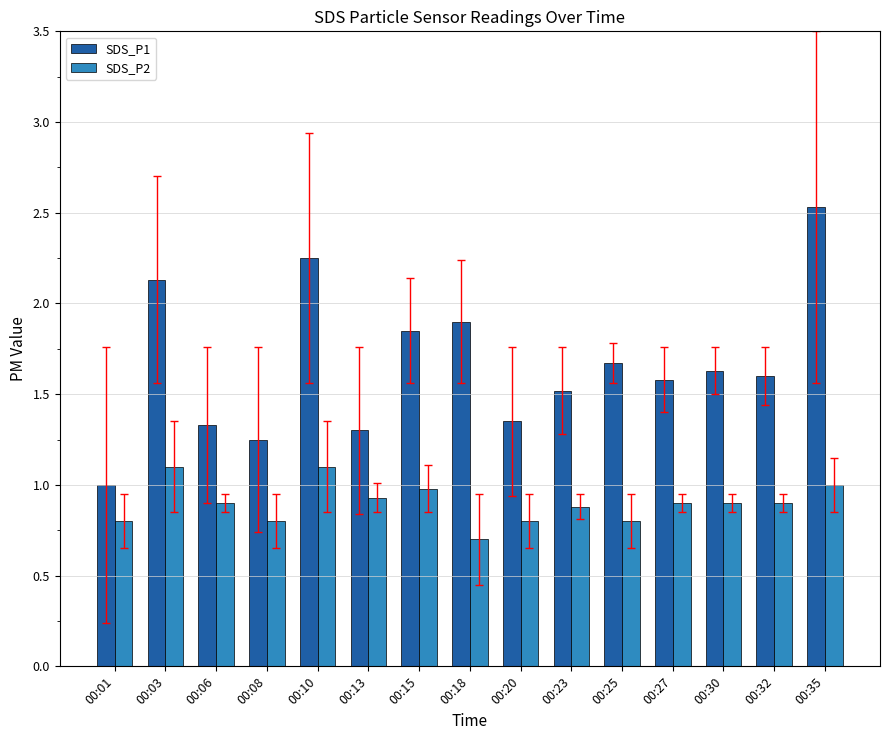

Read the SDS_P1 value at 00:06.

1.3